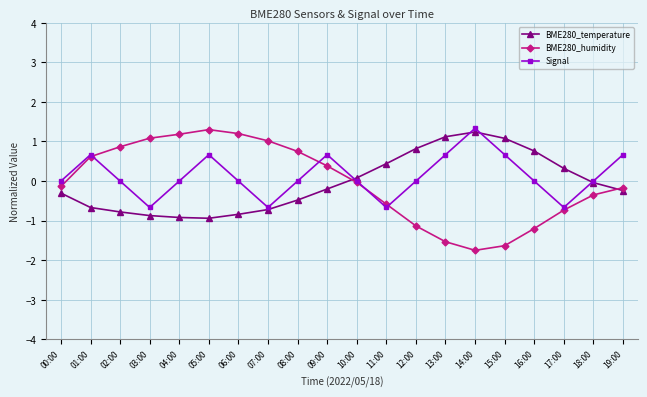

Which series has the widest spread of values?

BME280_humidity